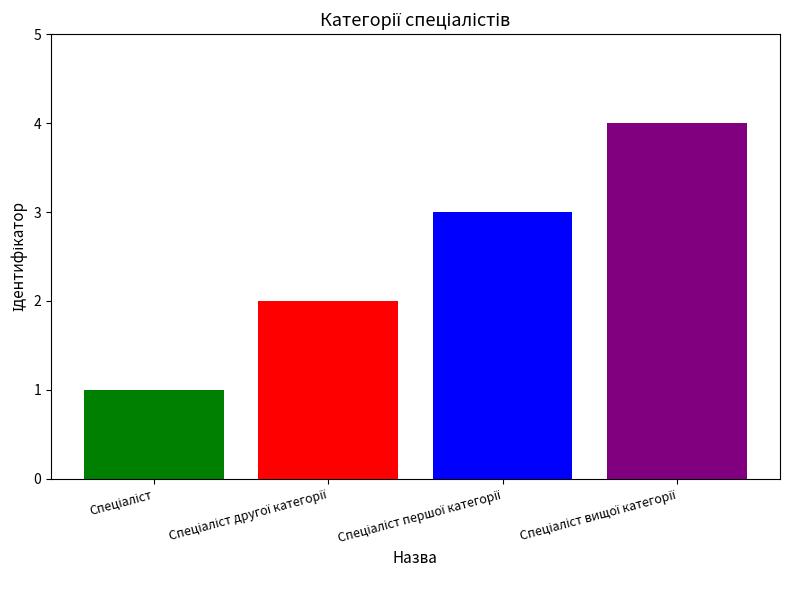

Reading right to left, extract all data points from this chart.

4	3	2	1